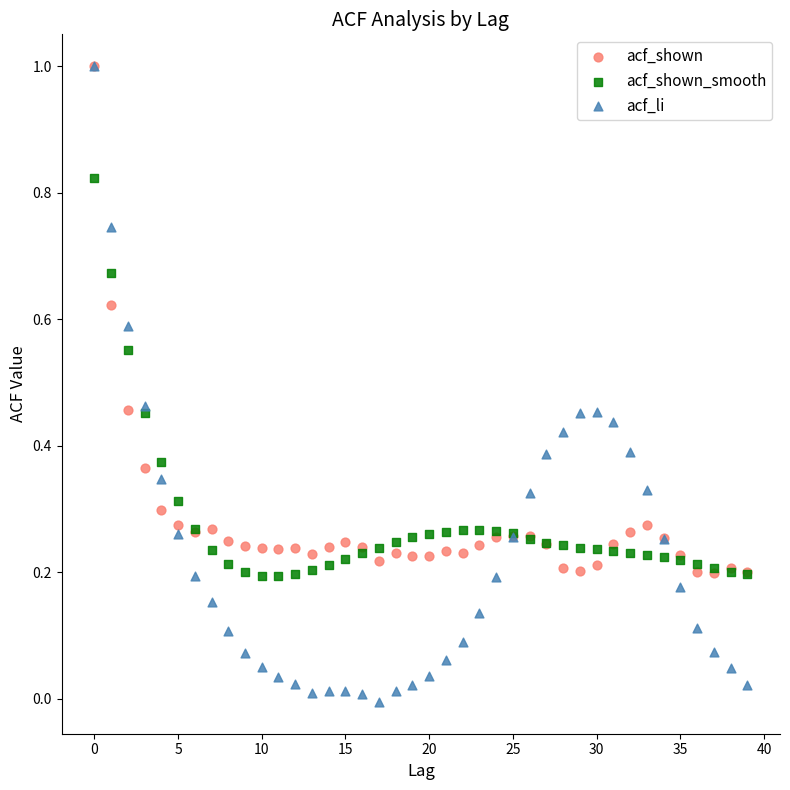

What are all the series names shown in the legend?

acf_shown, acf_shown_smooth, acf_li